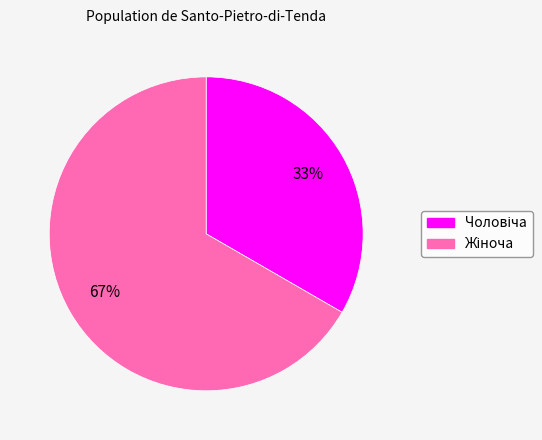

Is there a majority slice in this chart?

Yes